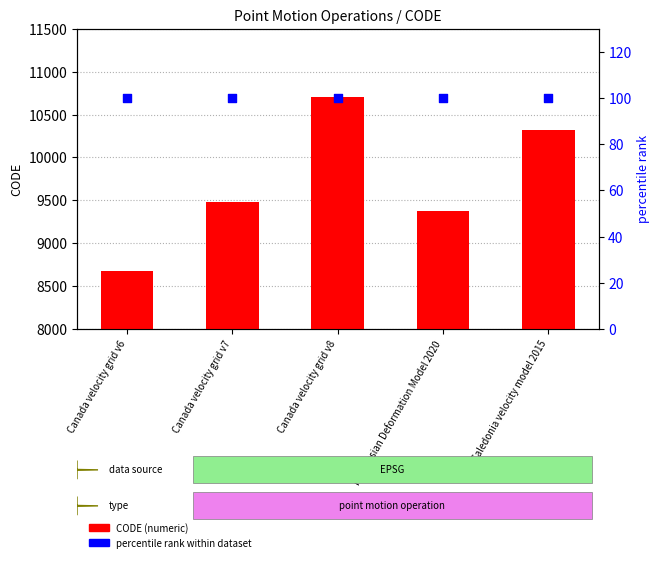

Which series reaches the minimum Y coordinate?

percentile rank within dataset